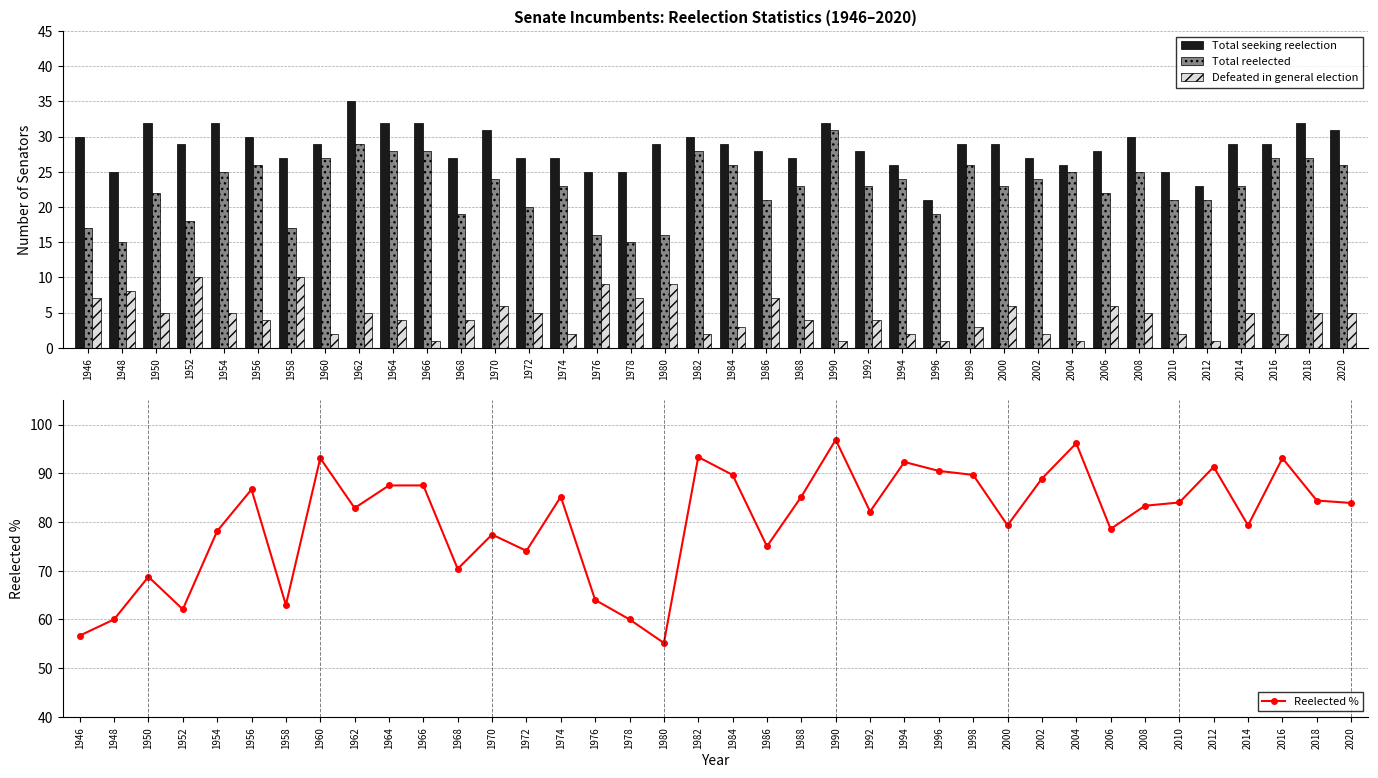

What is the total value across all series at 1976?

114.0